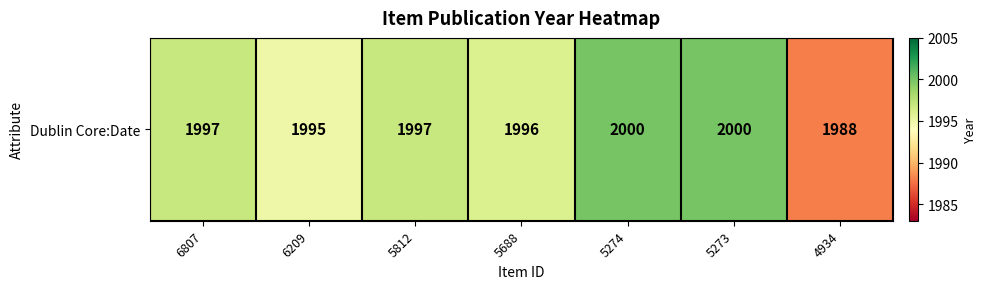

Between 6209 and 5273, which is larger?

5273